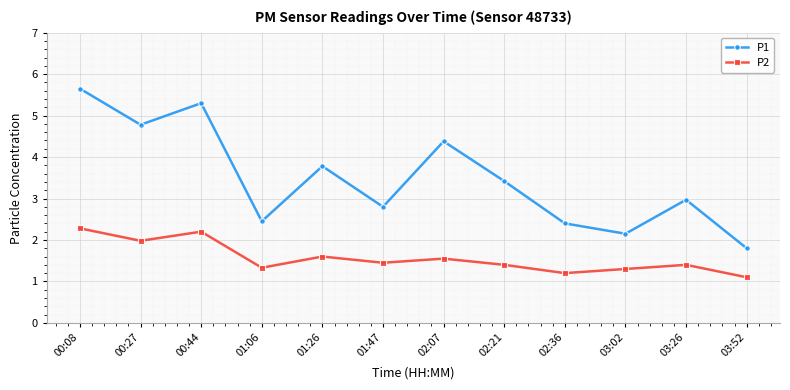

What is the difference between the highest and lowest values at 03:26?

1.6